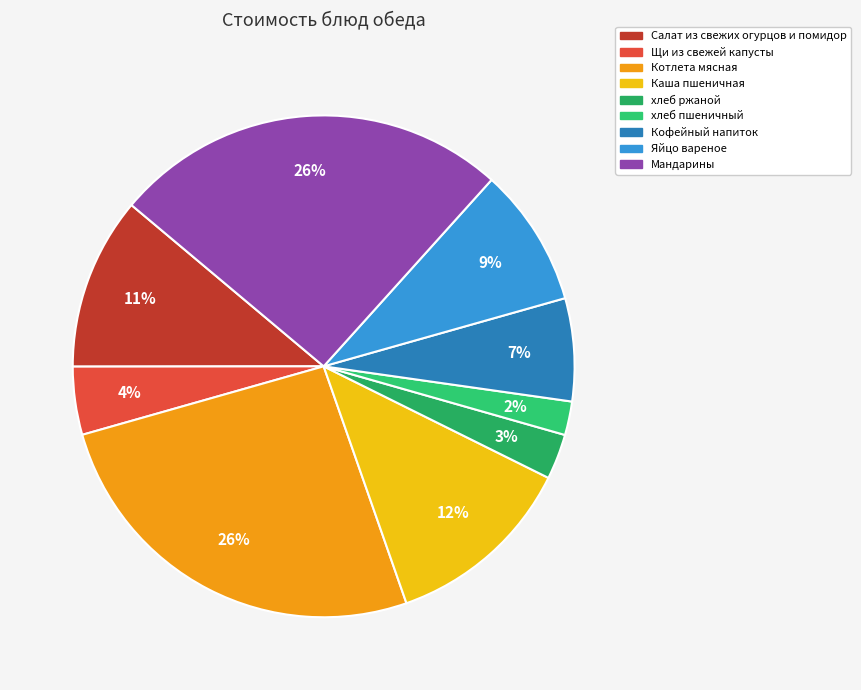

The Салат из свежих огурцов и помидор slice represents 11% of the pie. True or false?

True